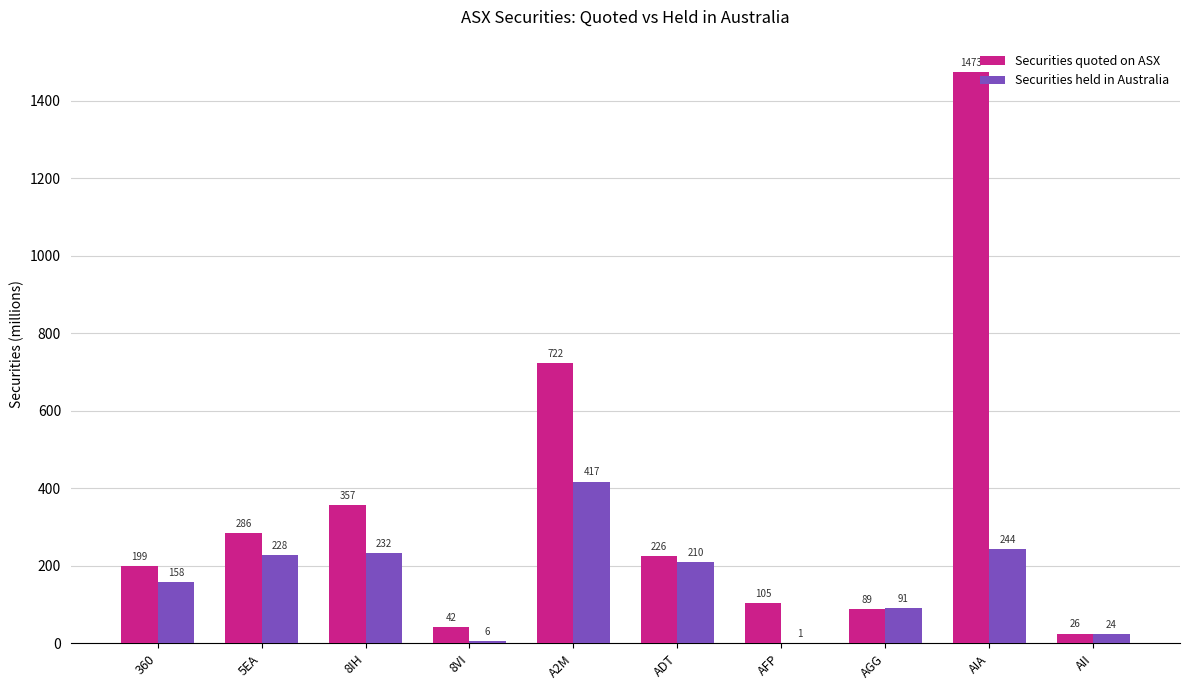

Which category has the highest value in the Securities held in Australia series?

A2M